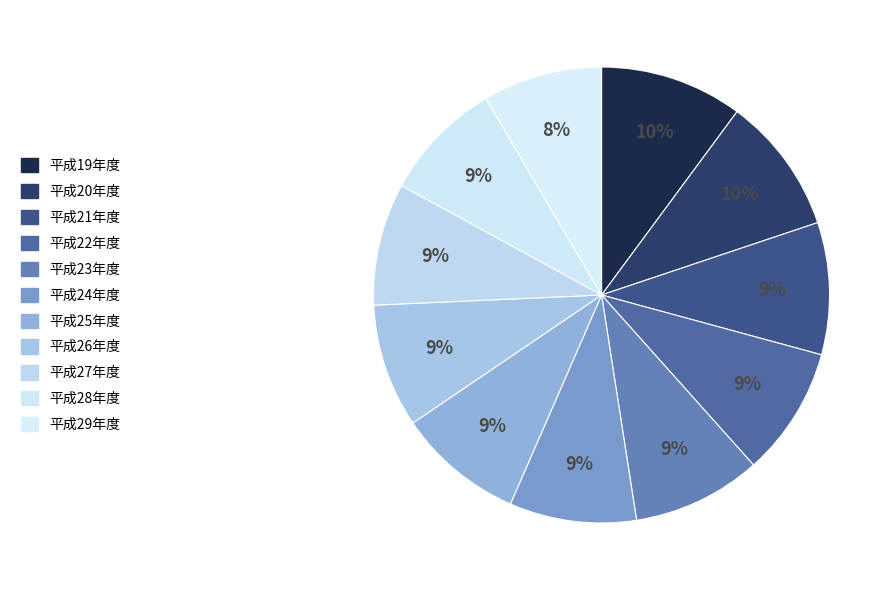

What is the smallest slice in the pie chart?

平成29年度